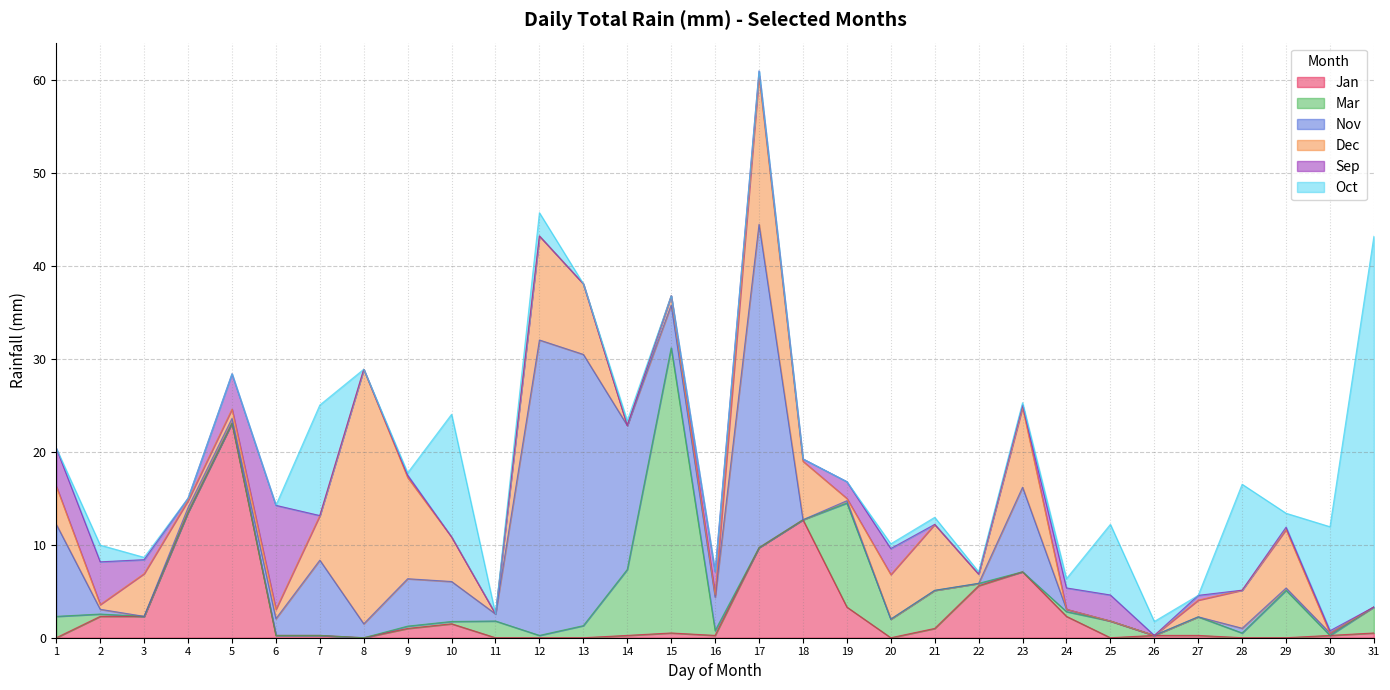

Rank the categories by Oct value from lowest to highest.

1, 4, 5, 6, 8, 11, 13, 15, 16, 17, 18, 19, 27, 3, 9, 22, 23, 14, 20, 21, 24, 26, 29, 2, 12, 25, 30, 28, 7, 10, 31